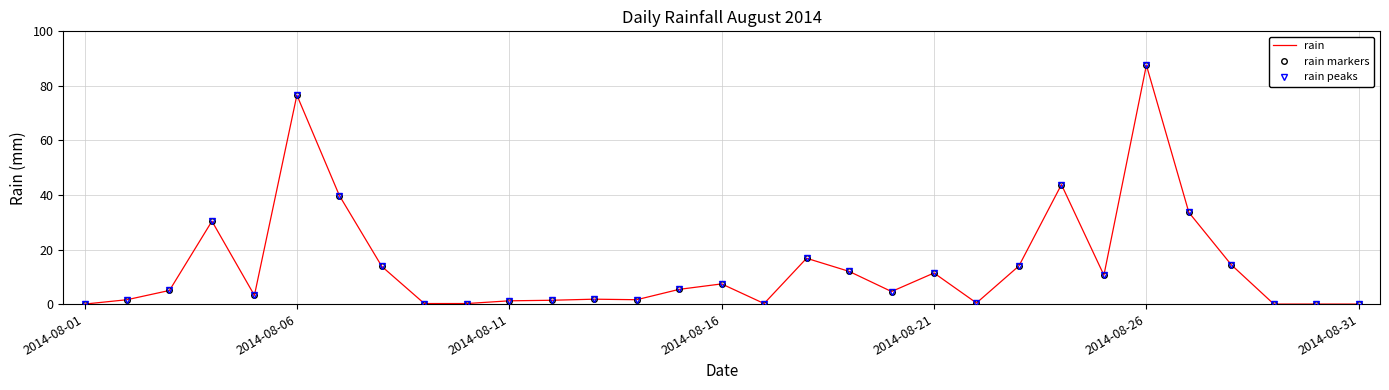

What is the average value of the rain peaks series?

14.2